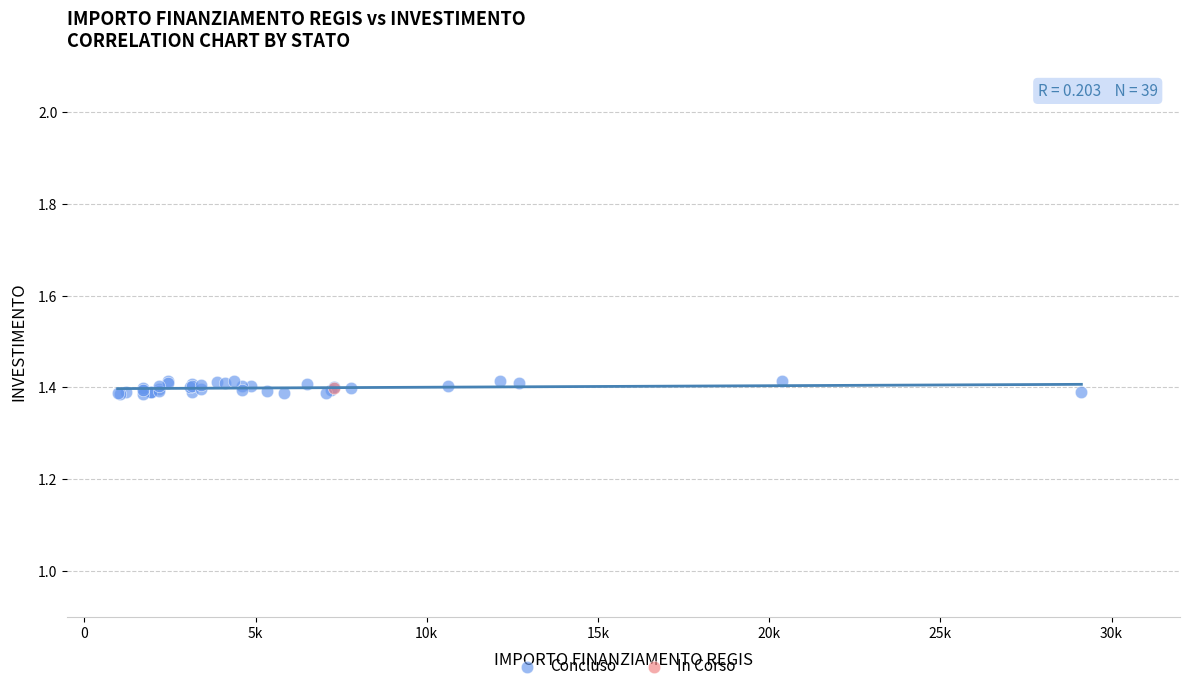

What are all the series names shown in the legend?

Concluso, In Corso